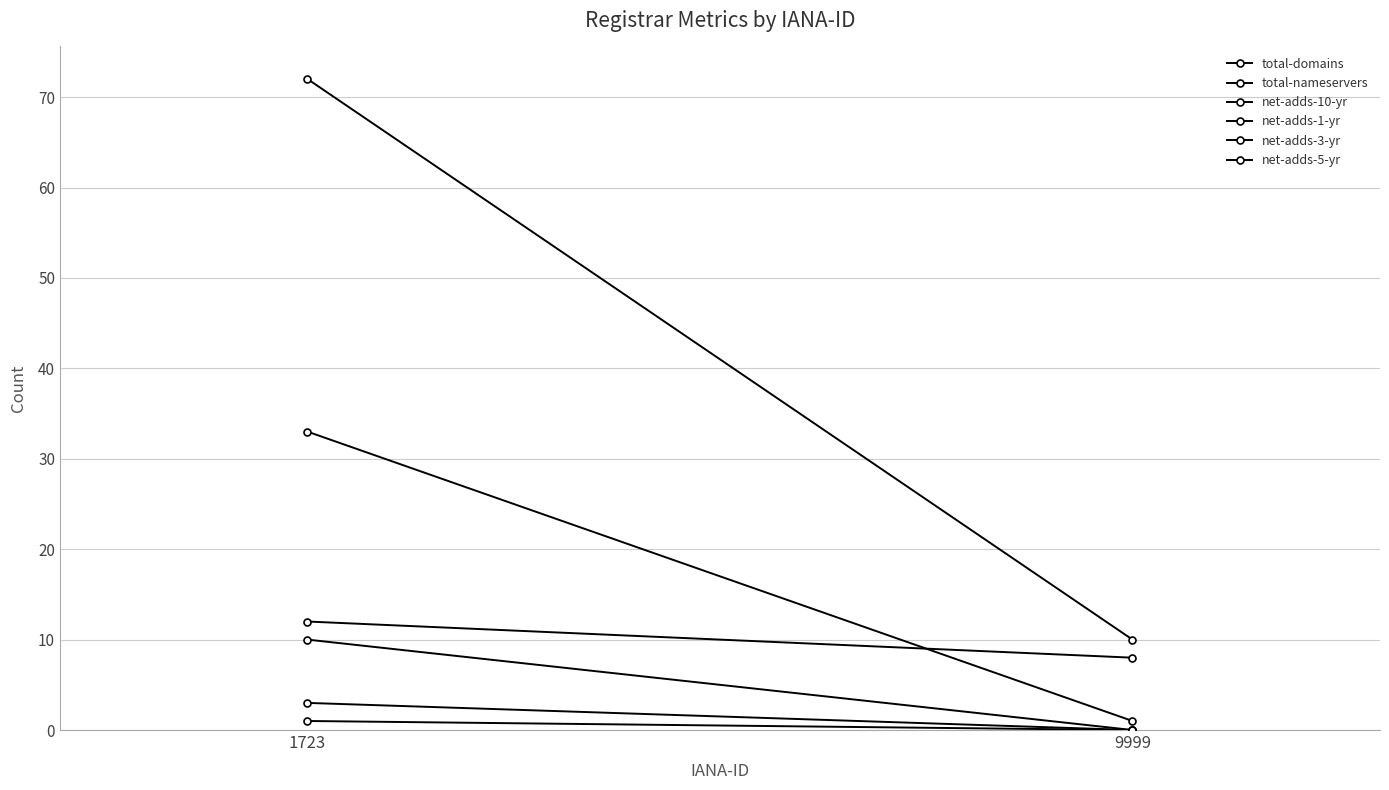

Between 1723 and 9999, which series saw the biggest shift?

total-domains